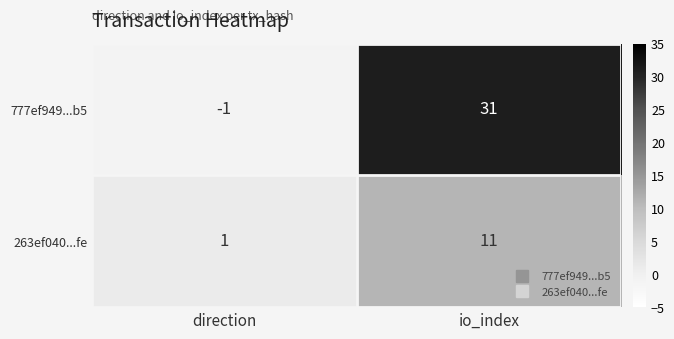

True or false: 263ef040...fe has a value of 7 at io_index.

False